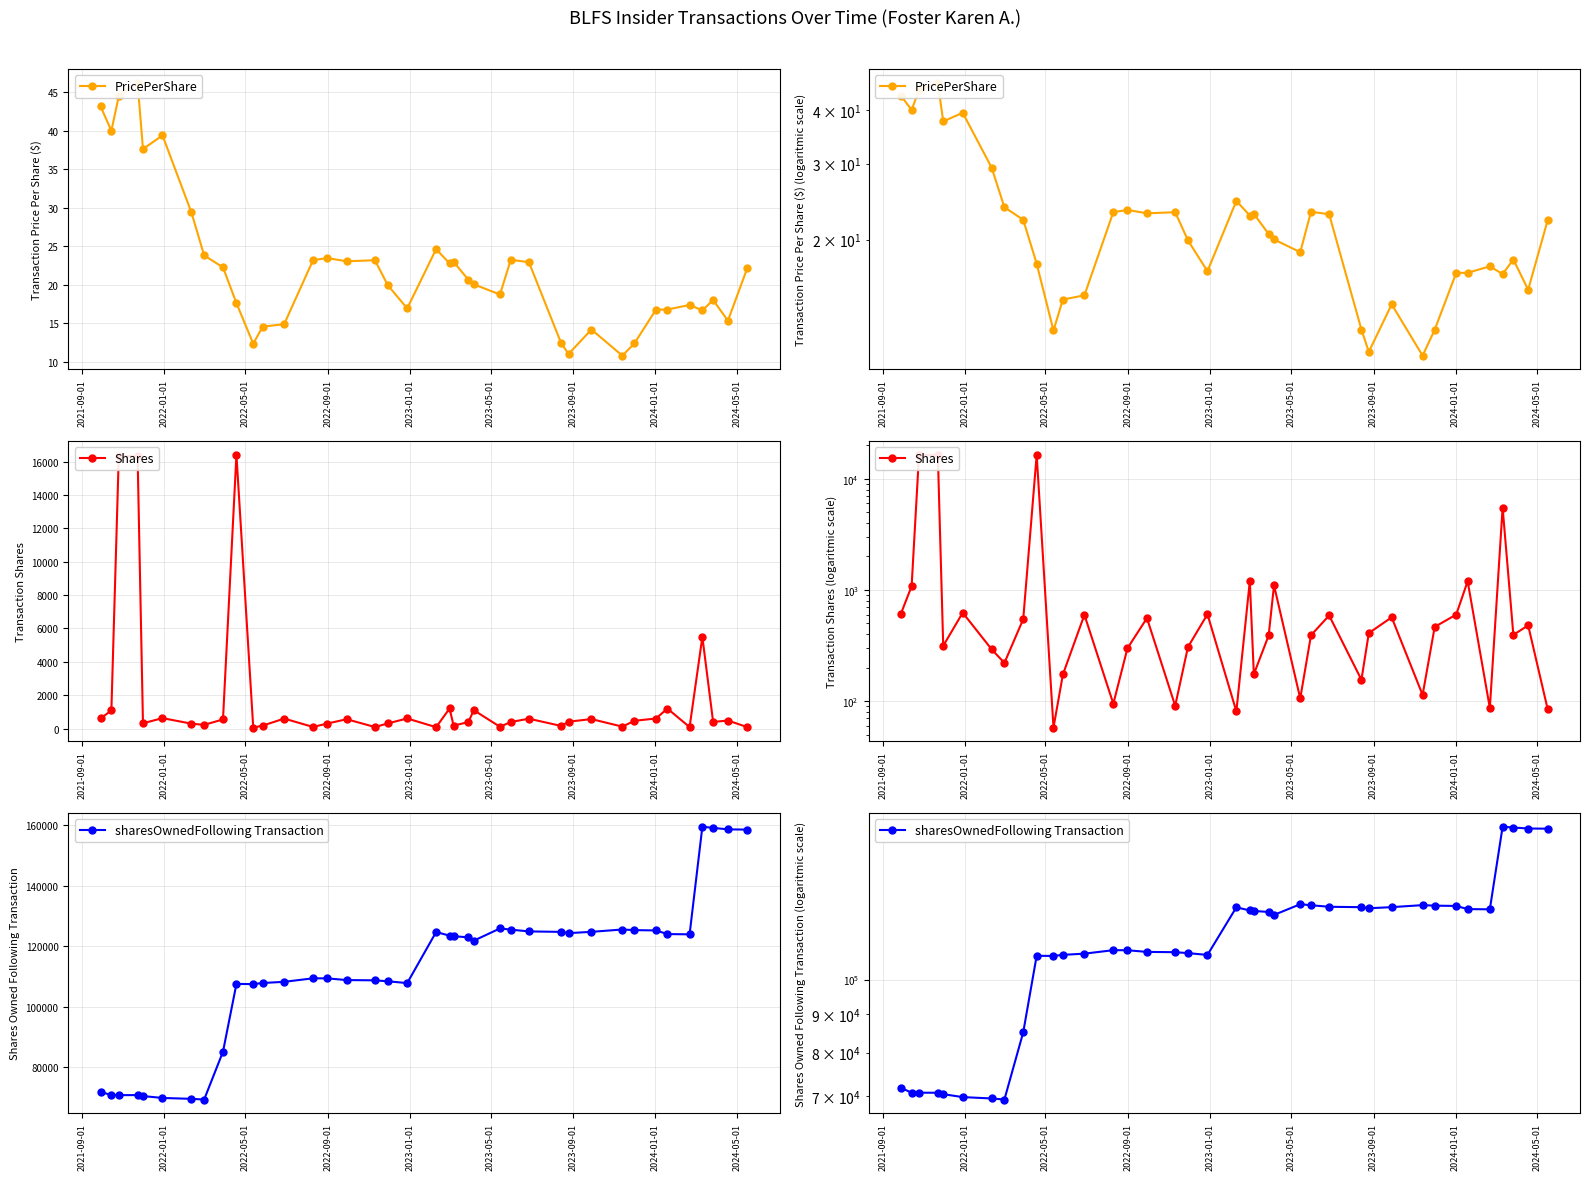

How many lines are shown in the chart?

3